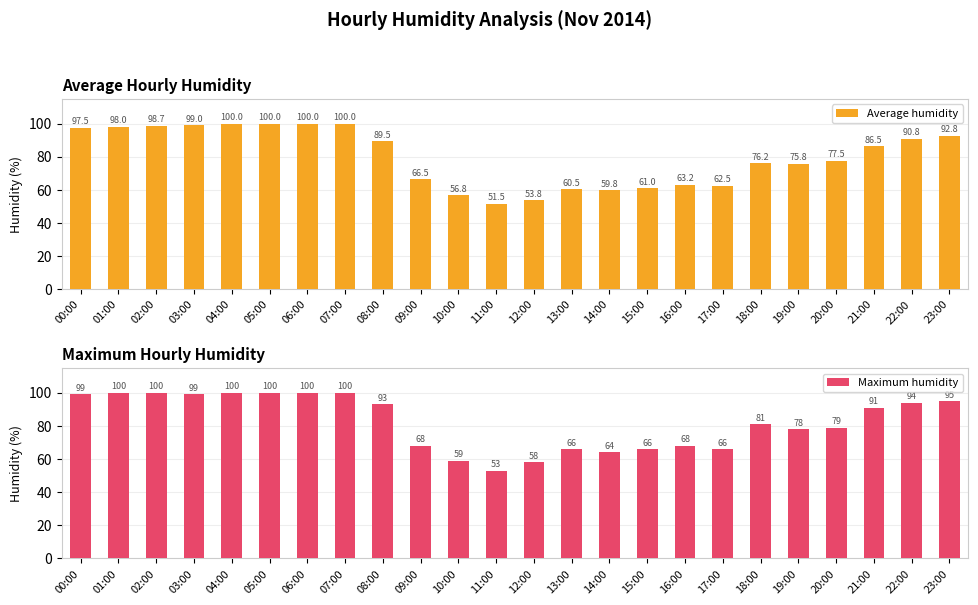

What is the minimum value shown in the chart?

51.5